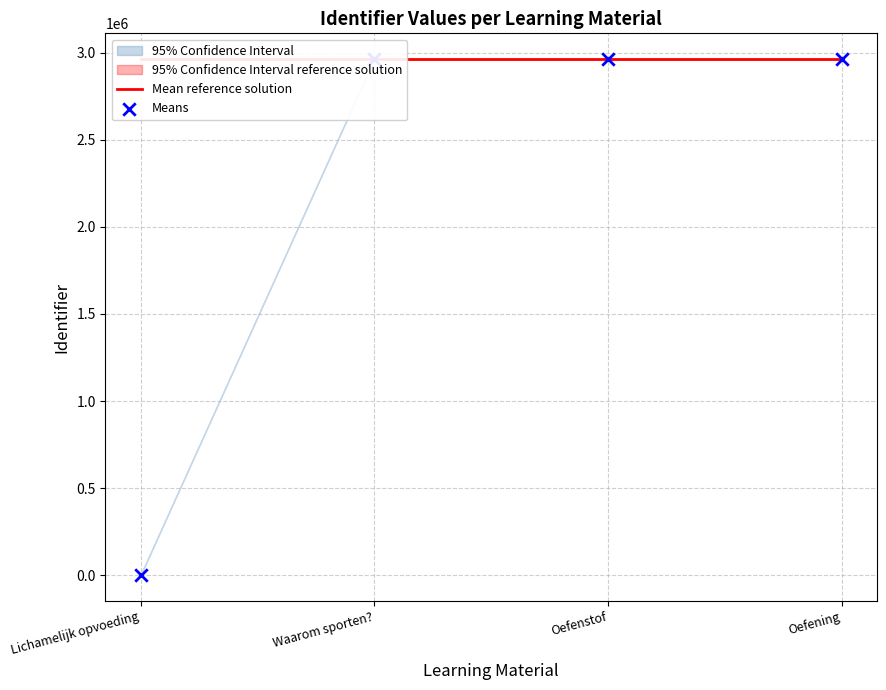

At which category is the sum across all series the highest?

Oefening